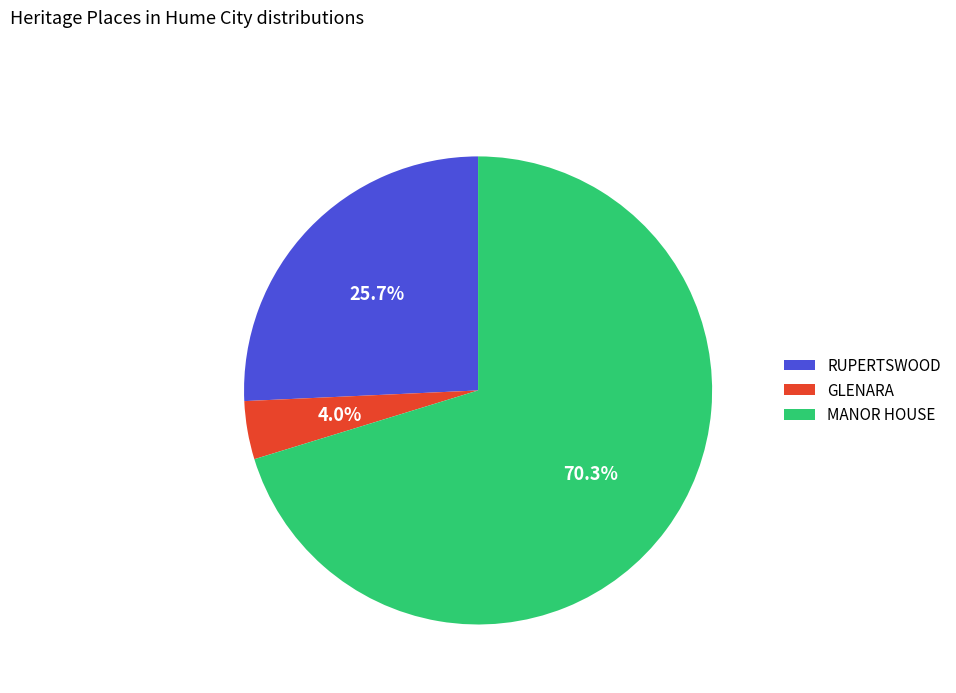

To the nearest percent, what is the difference between the MANOR HOUSE and GLENARA slice percentages?

66%